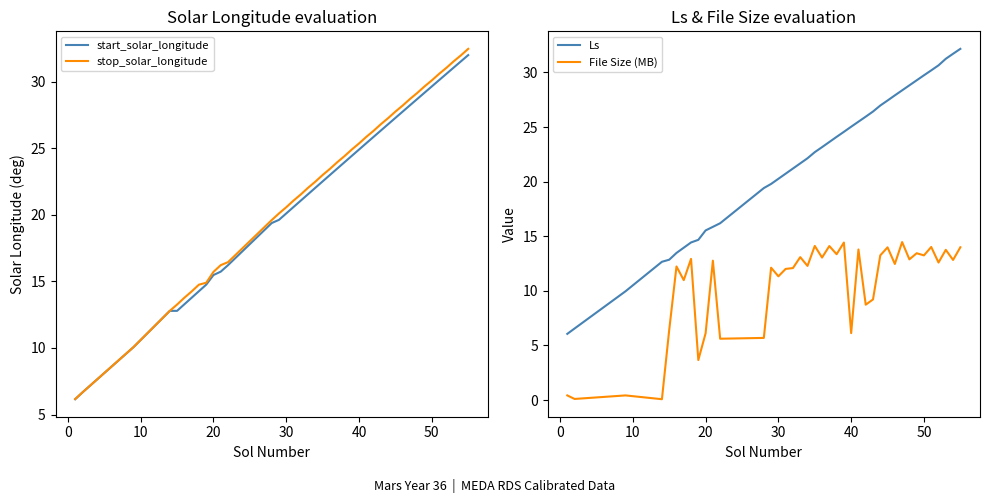

Which series ends up on top after the final intersection of start_solar_longitude and Ls?

Ls